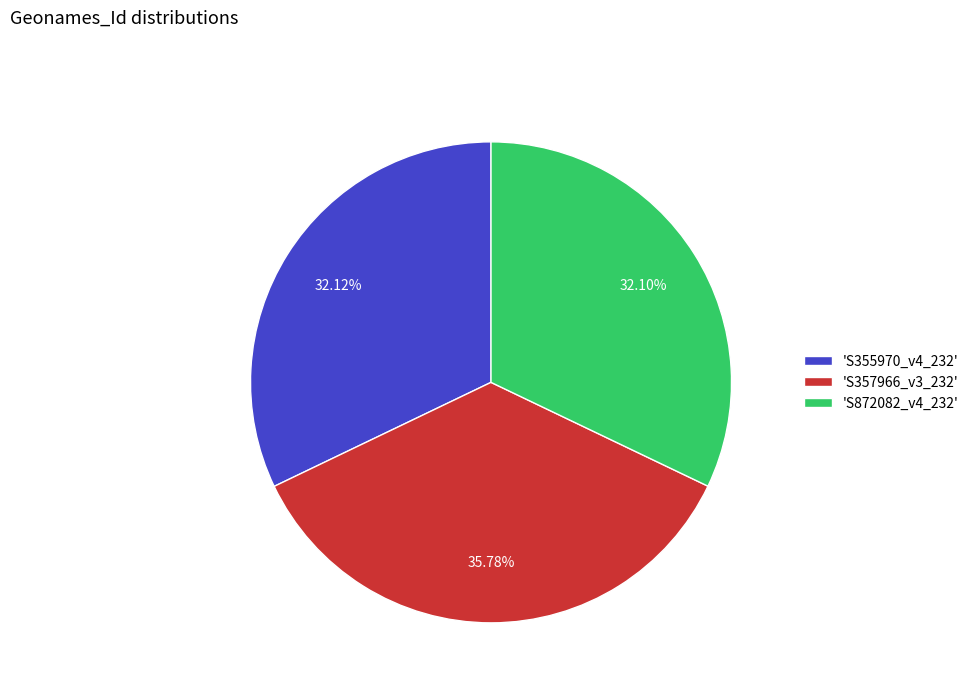

Does any single category account for the majority?

No